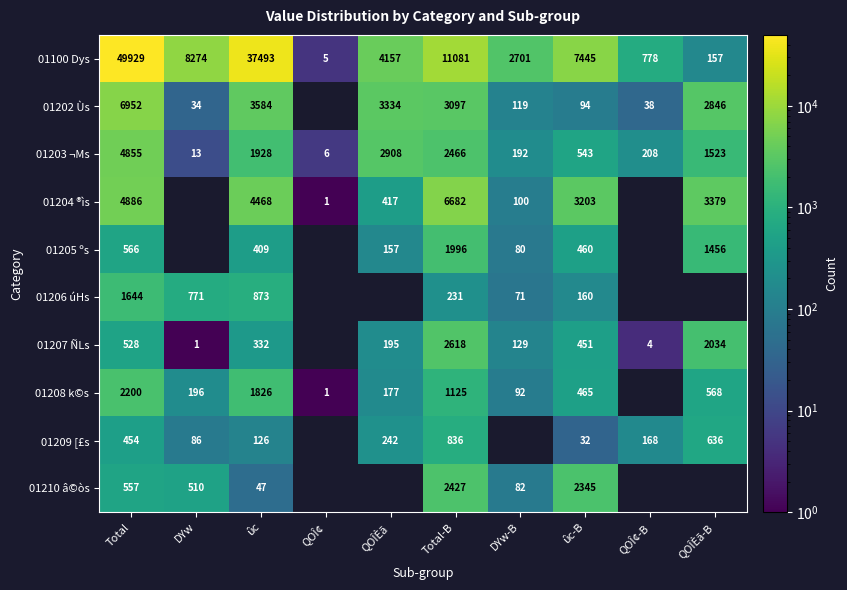

Read the 01203 ¬Ms value at DYw-B, to the nearest 100.

200